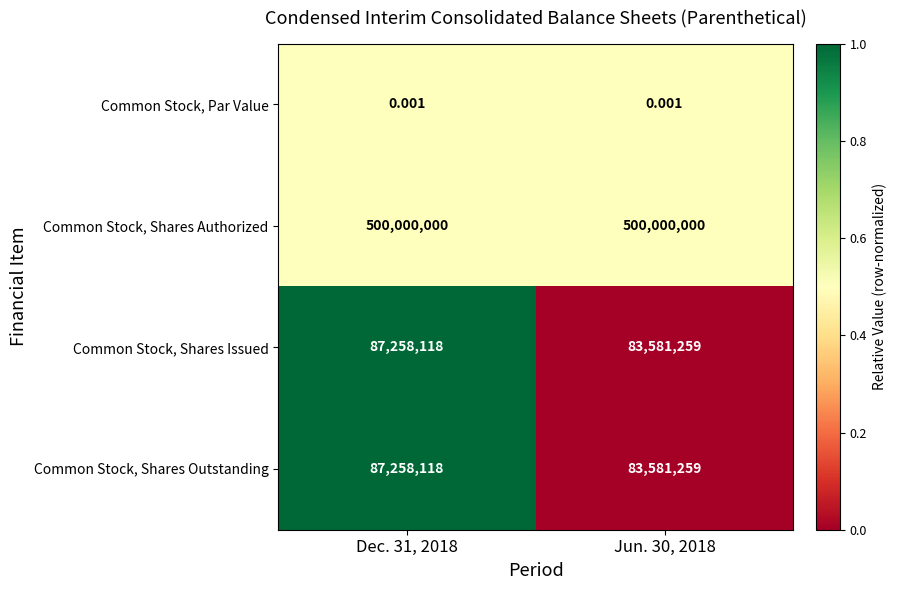

How many data points in Common Stock, Shares Outstanding are less than 87258118?

1